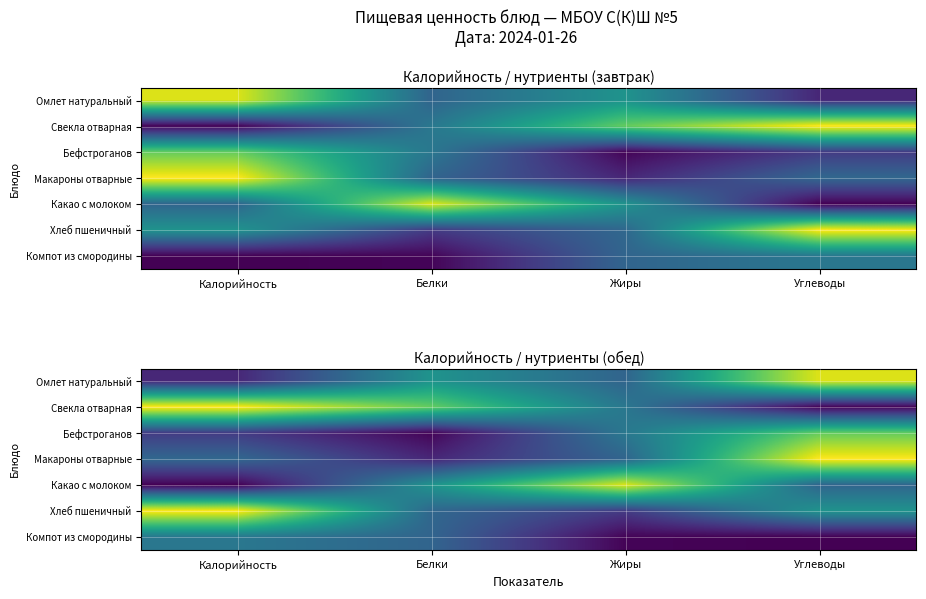

Which category has the highest value in the Компот из смородины series?

Калорийность